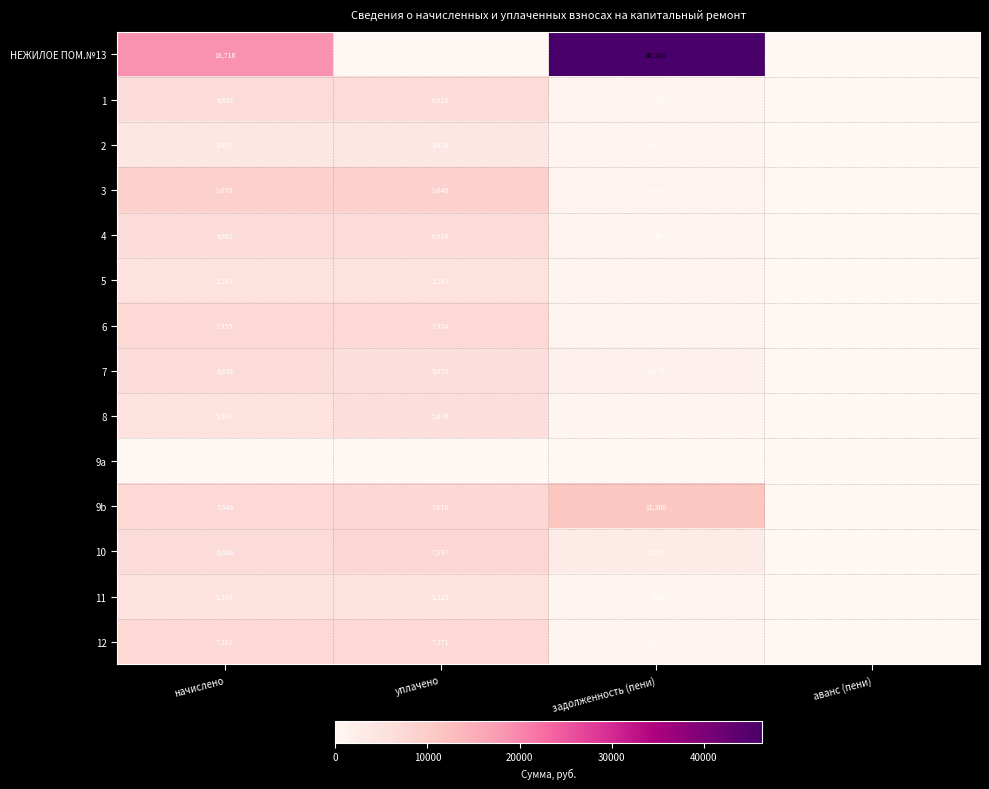

What is the sum of the 4 values at аванс (пени) and начислено?

6662